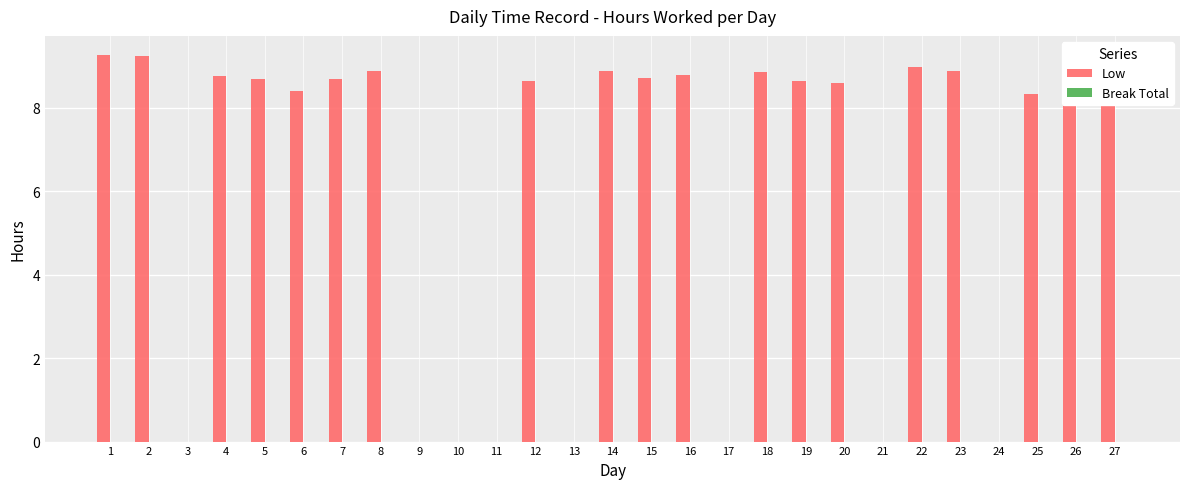

Which has a higher value, 18 or 24?

18